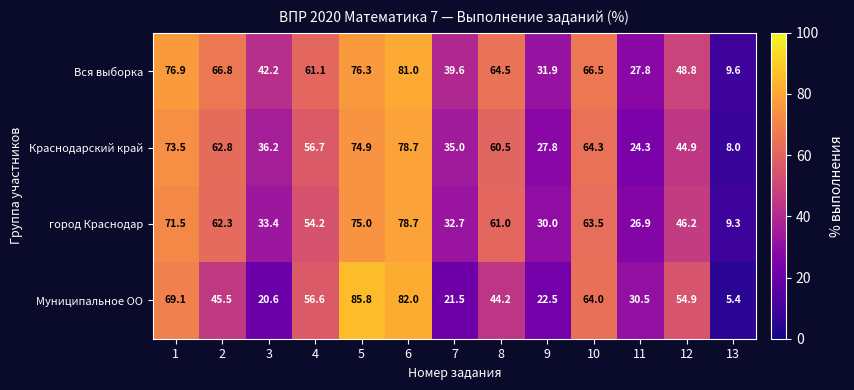

What is the average value of the Муниципальное ОО series?

46.4